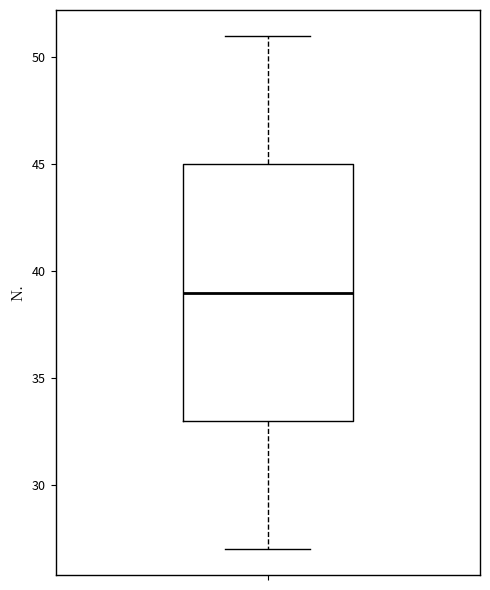

Read this box plot against the y-axis: the position of the median line, the range covered by the box, and the ends of both whiskers. The values are not printed on the chart, so give them approximately, as read against the axis.

median 39, box 33 to 45, whiskers 27 to 51